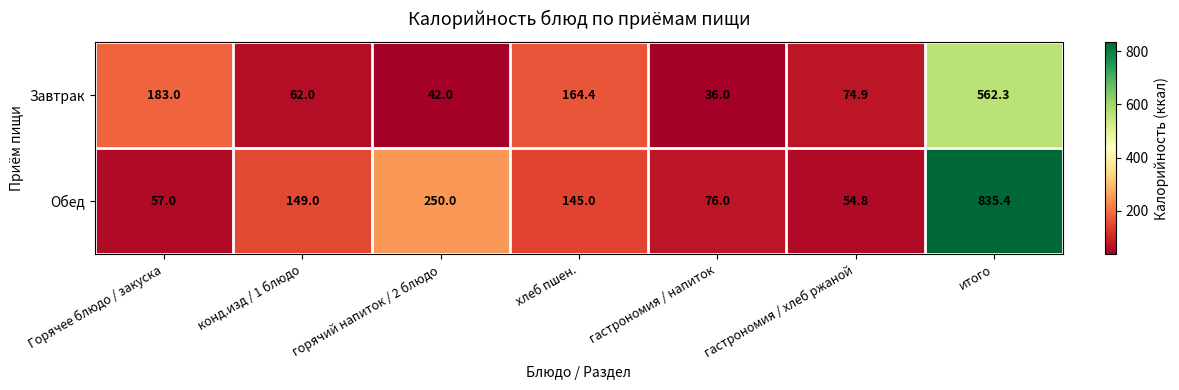

At which category is the sum across all series the highest?

итого